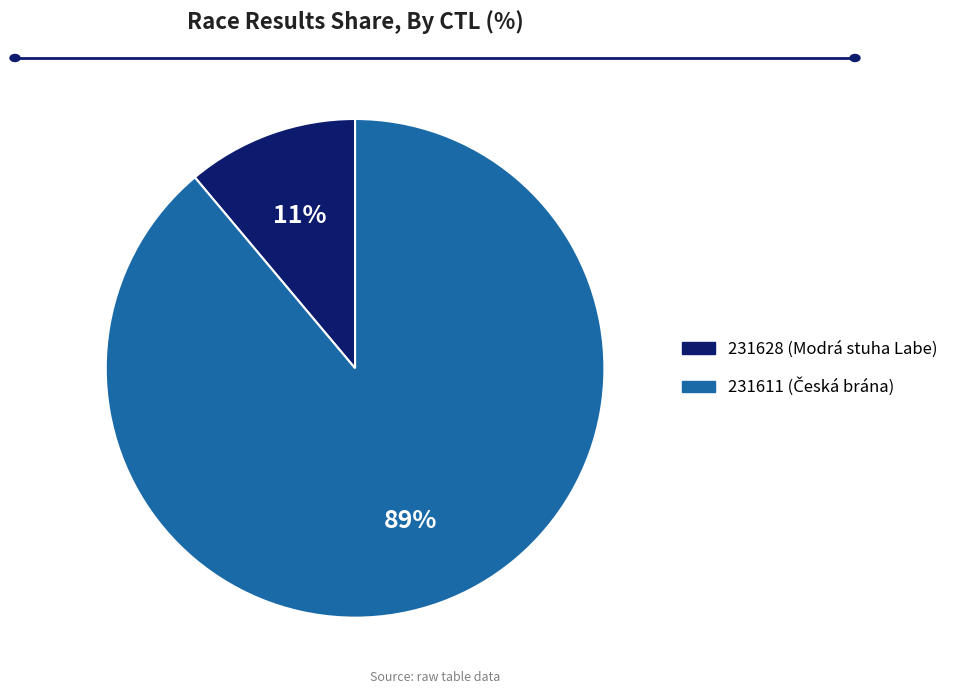

Which category has the smallest portion of the pie?

231628